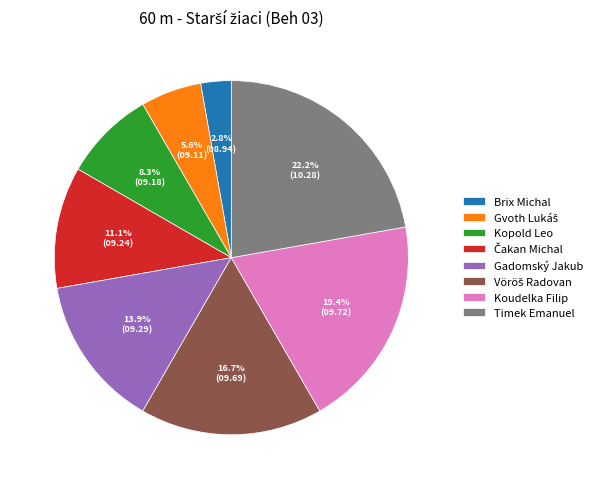

What is the ratio of the value at Koudelka Filip to the value at Timek Emanuel?

0.9